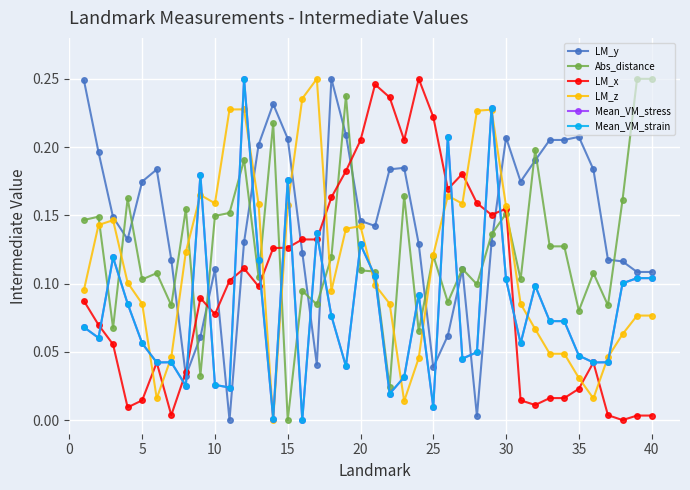

True or false: Mean_VM_strain has more than 0 interior local peaks.

True